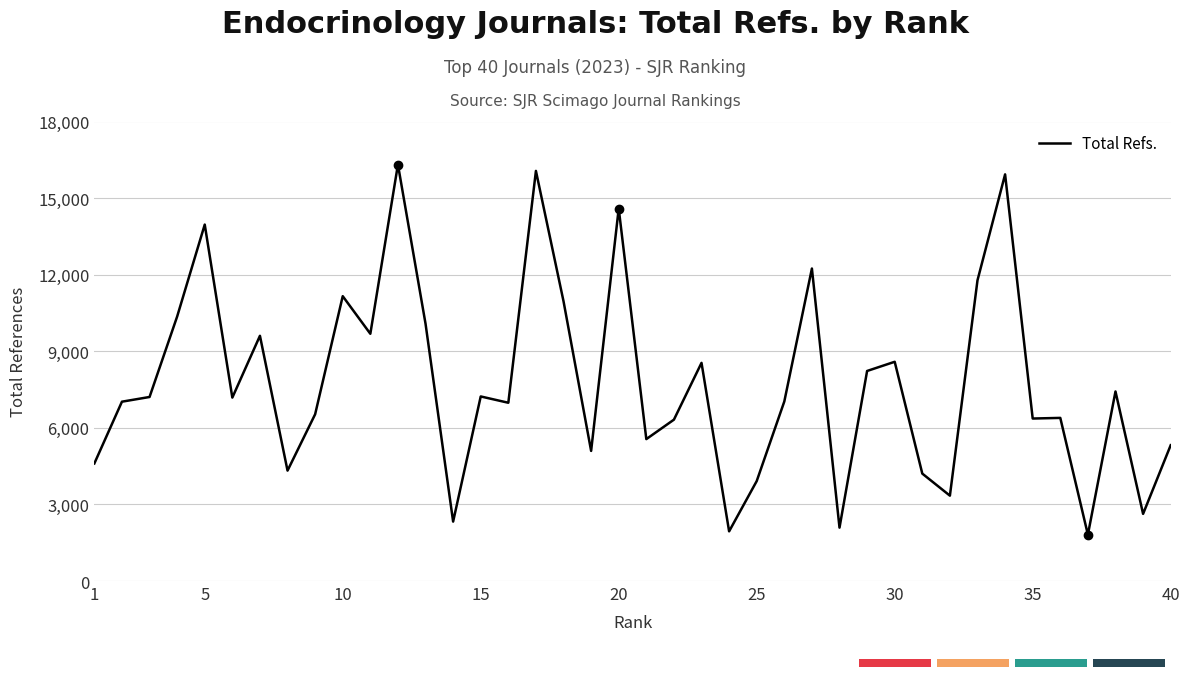

What is the difference between the maximum and minimum values?

14498